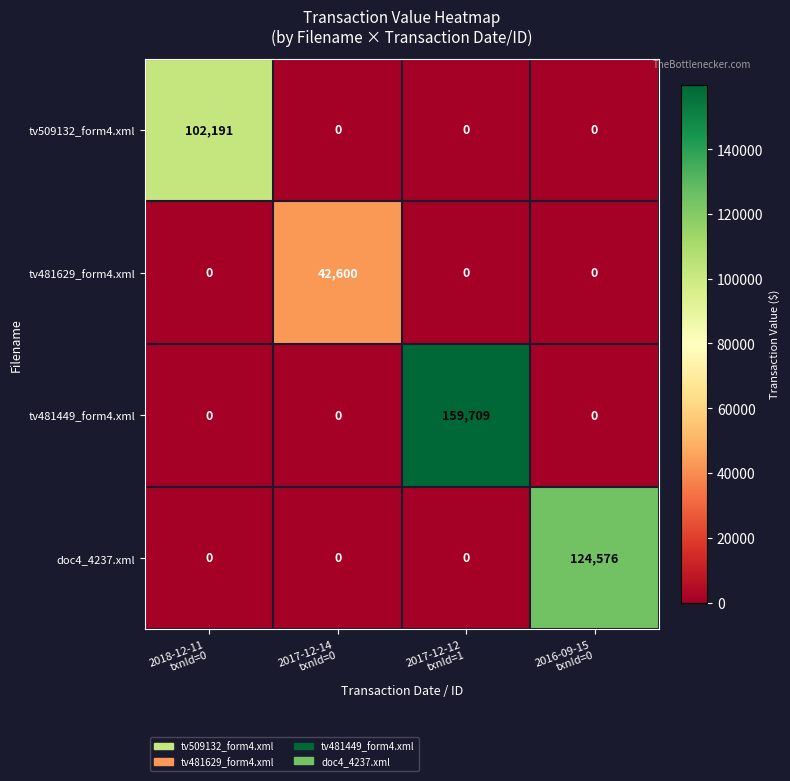

What is the average value of the doc4_4237.xml series?

31144